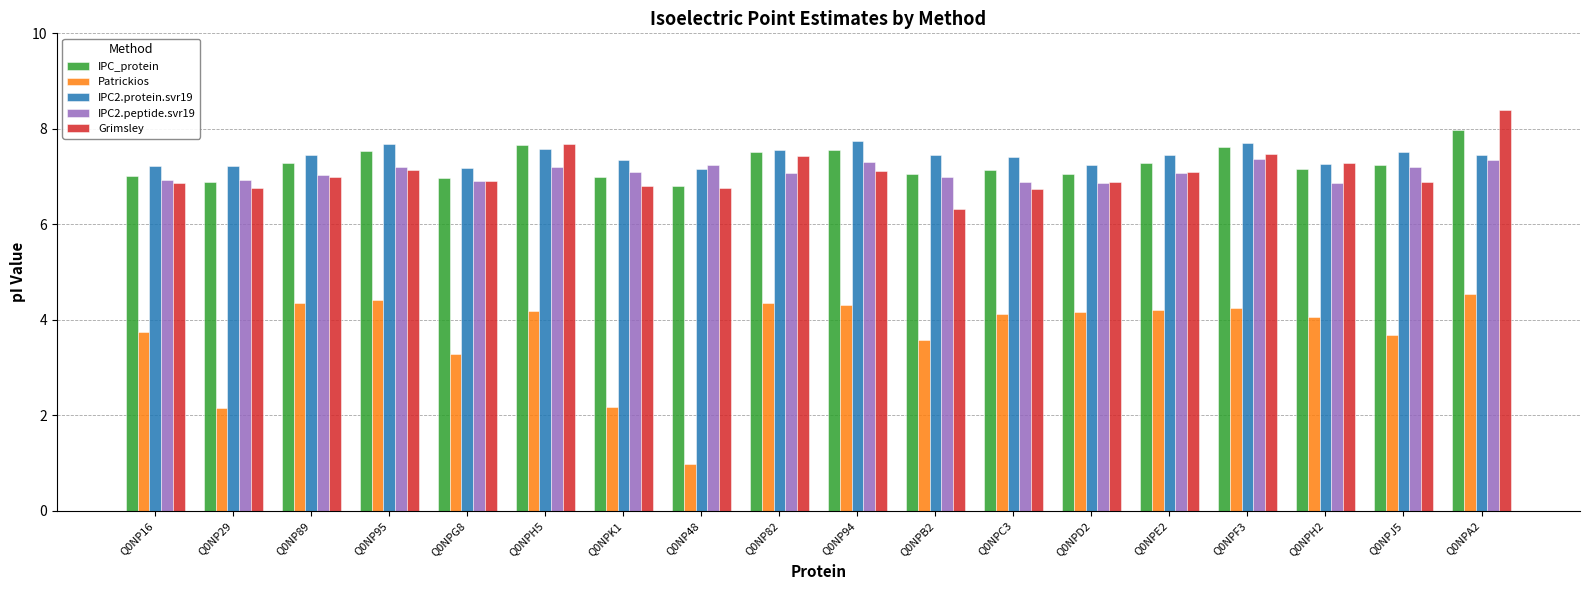

What is the label of the 4th bar from the left?

Q0NP95